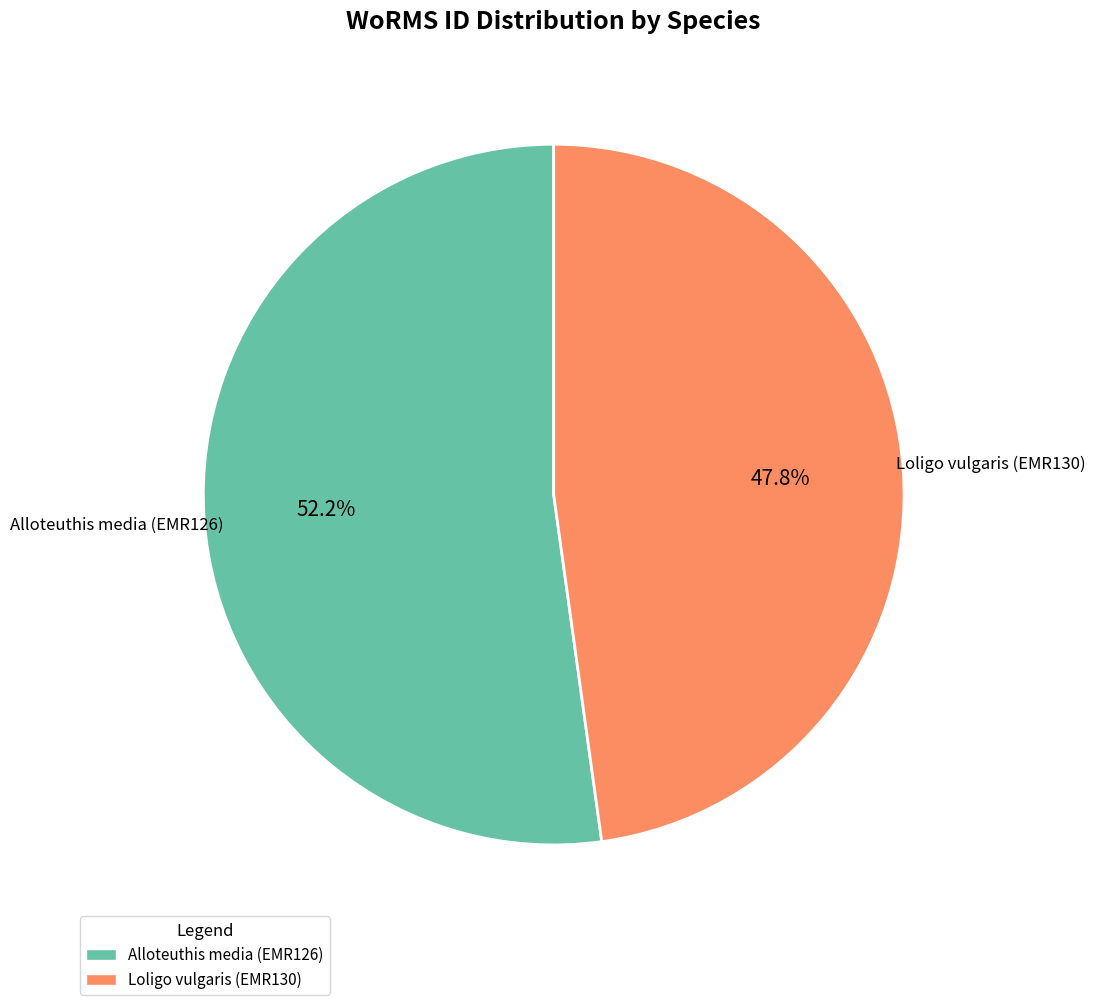

What is the largest slice in the pie chart?

Alloteuthis media (EMR126)